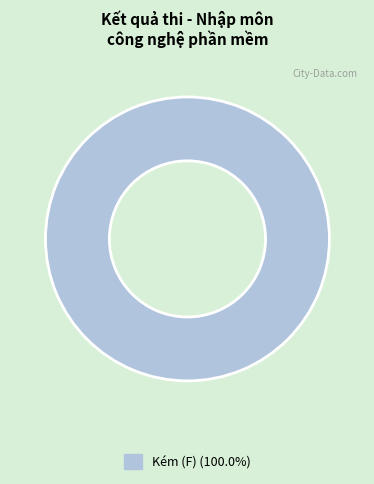

Does any single category account for the majority?

Yes